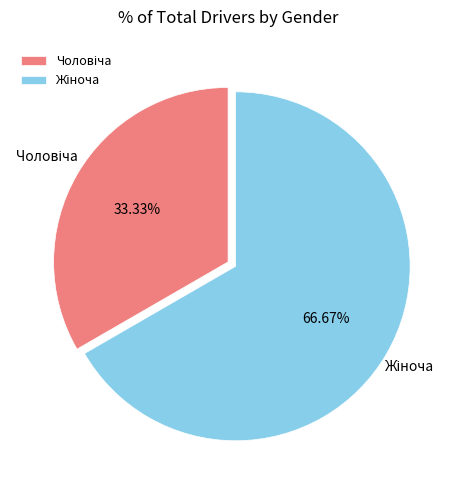

To the nearest percent, what percentage of the pie is Жіноча?

67%